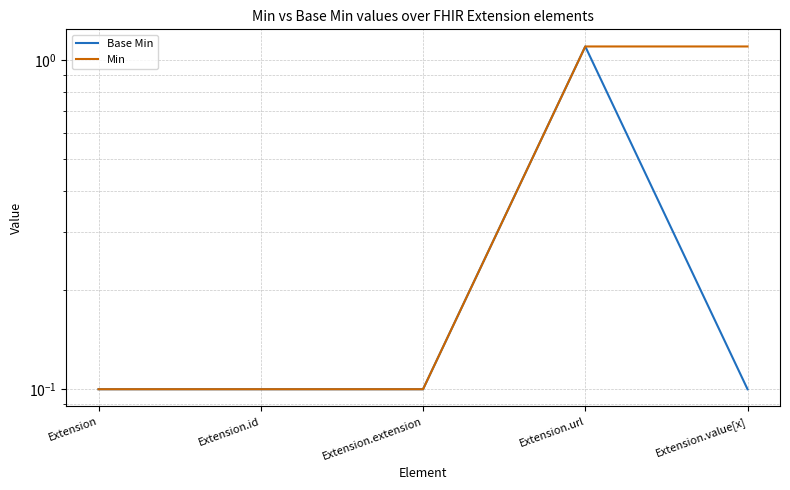

Is the value of Base Min at Extension.extension greater than the value of Min at Extension.value[x]?

No